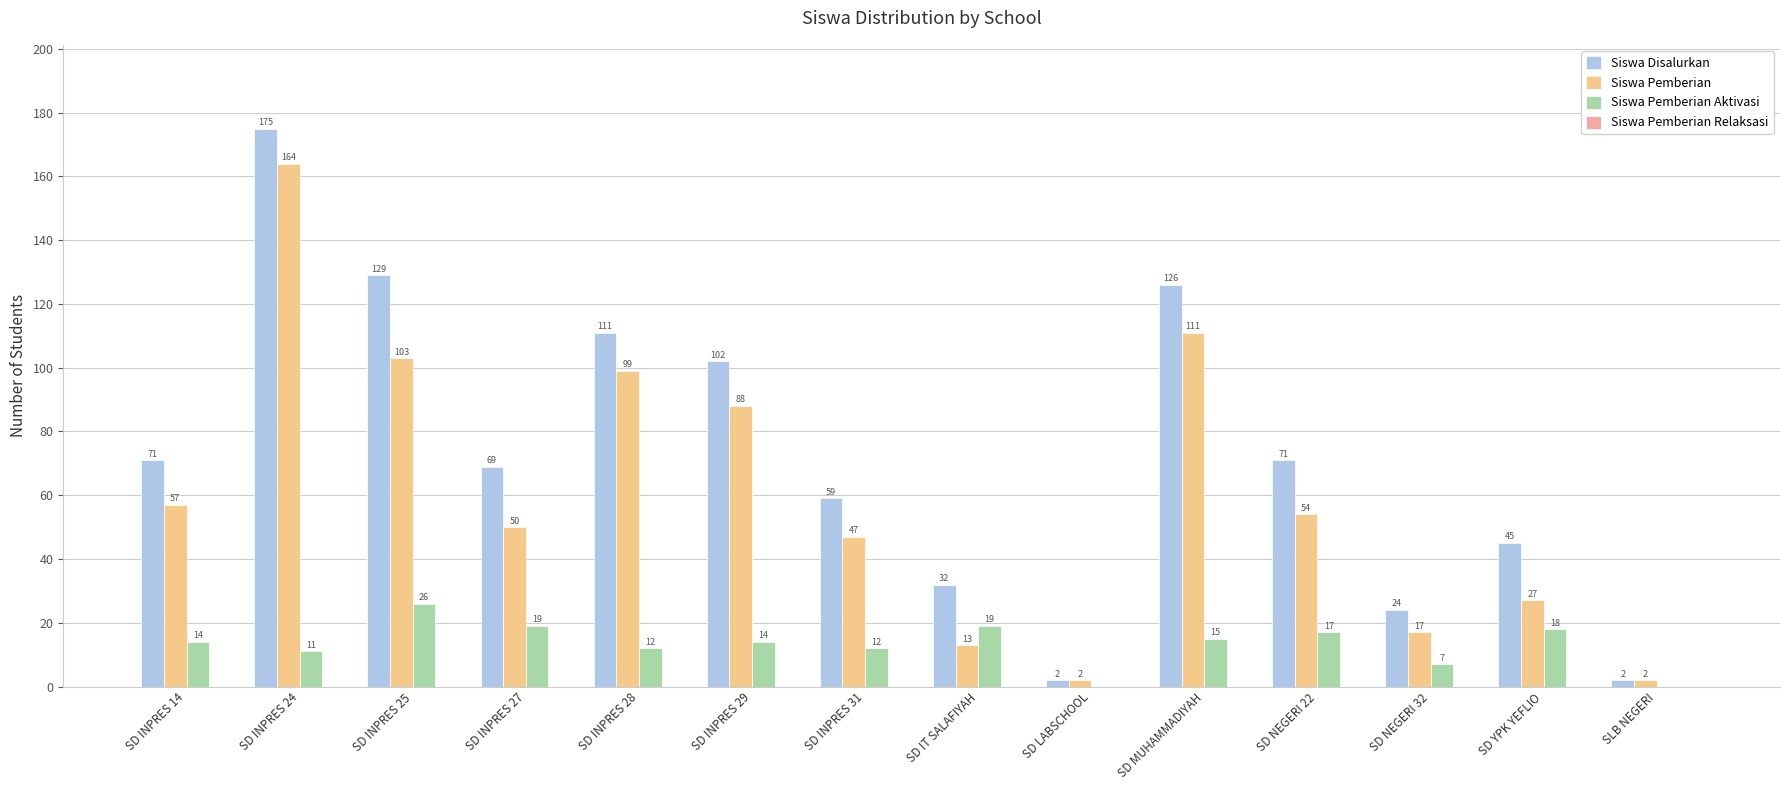

Which series changed the most between SD INPRES 14 and SD NEGERI 32?

Siswa Disalurkan